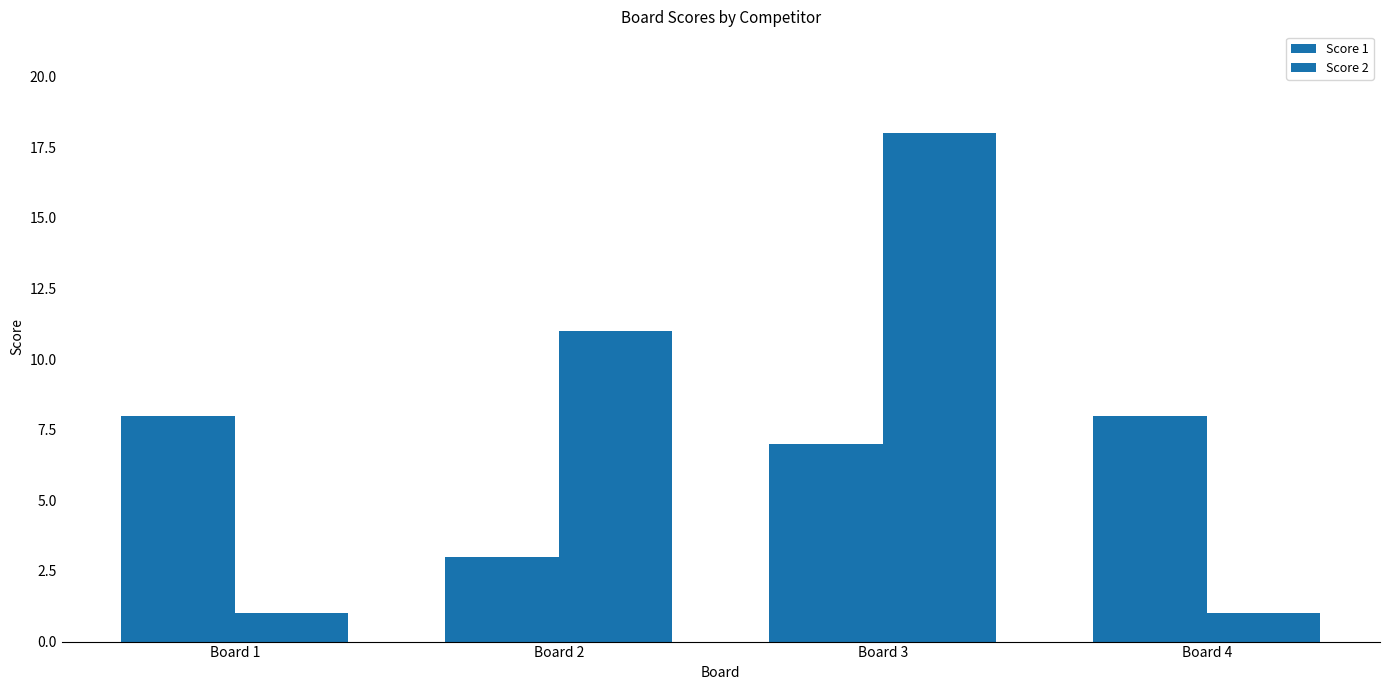

At which category is the sum across all series the highest?

Board 3